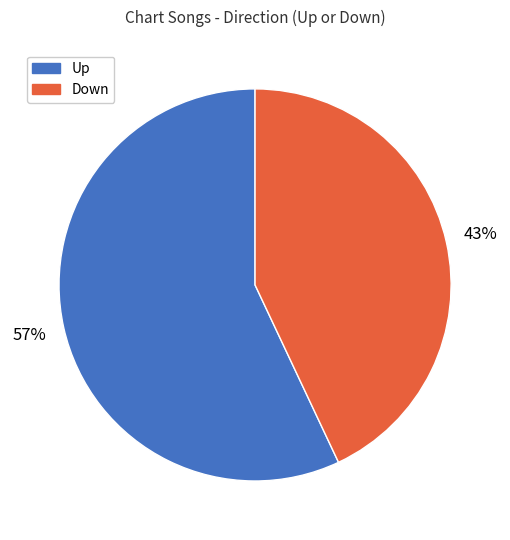

To the nearest percent, what is the average slice percentage?

50%